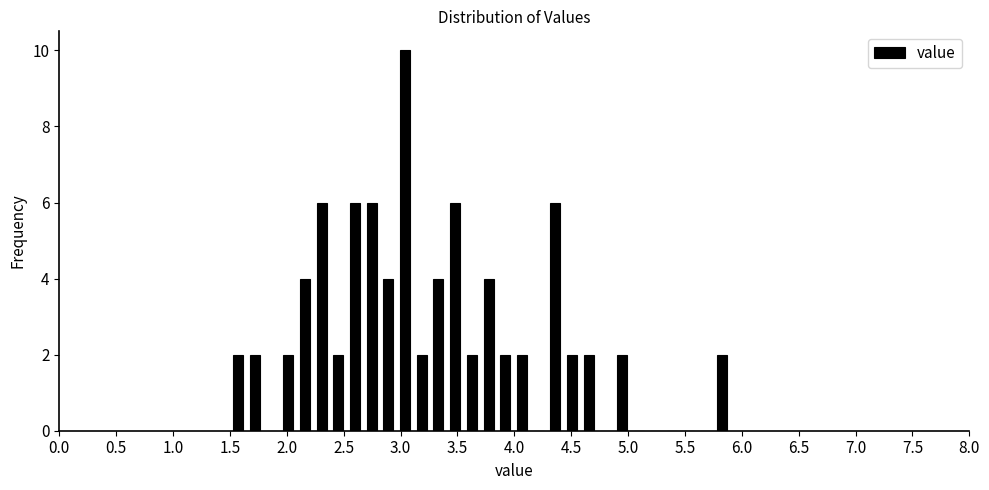

Around what value on the x-axis is the tallest bar? Give the approximate position of its centre, as read against the axis.

3.05